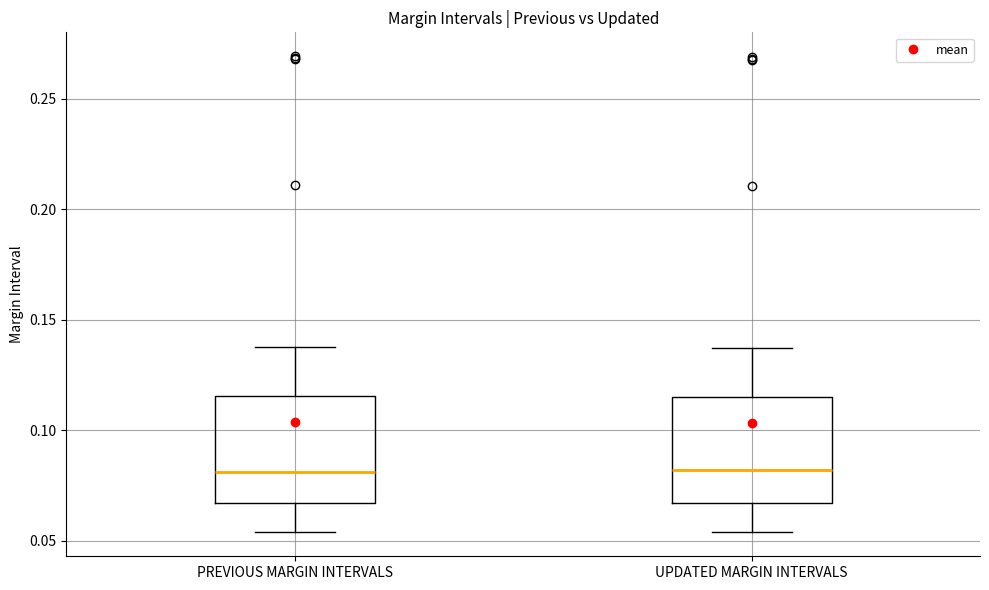

Where does the median line of the box for UPDATED MARGIN INTERVALS sit on the y-axis? The values are not printed on the chart, so give them approximately, as read against the axis.

0.080